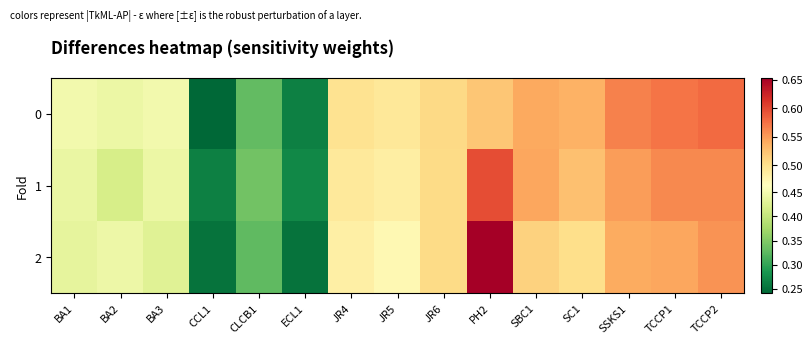

Rank the series by their maximum value, from lowest to highest.

0, 1, 2